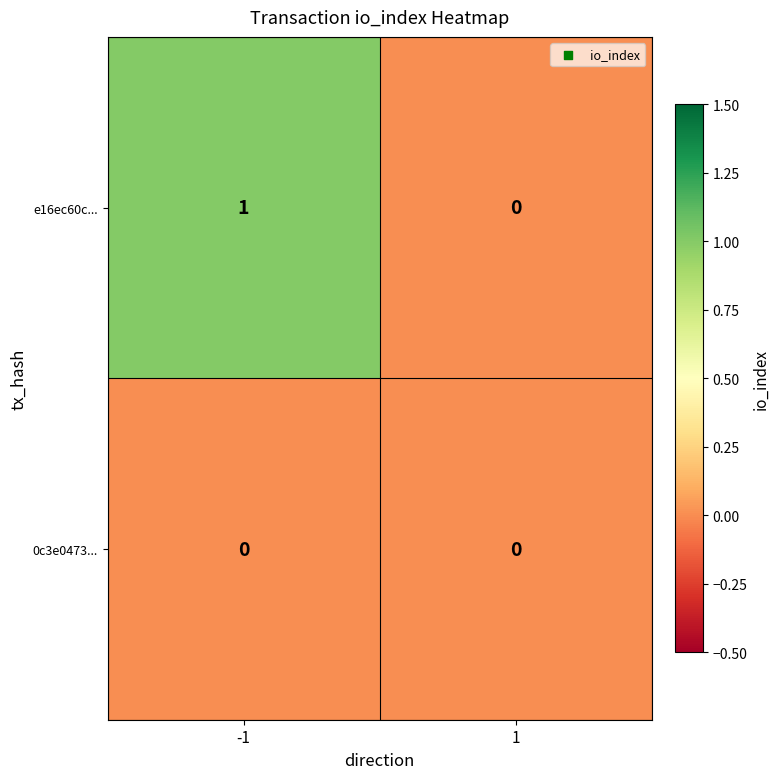

Rank the series by their average value, from highest to lowest.

e16ec60c..., 0c3e0473...